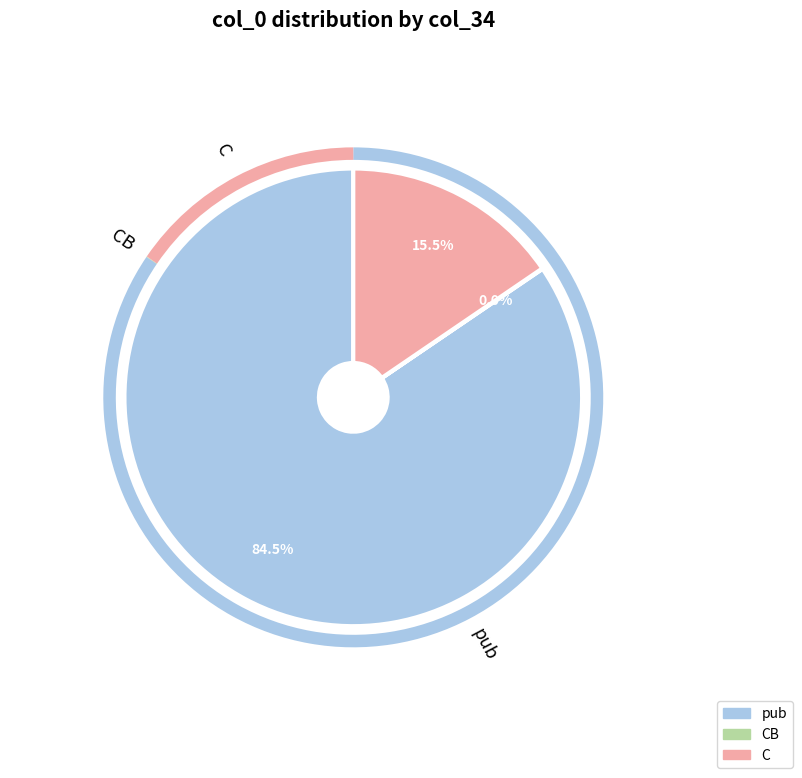

To the nearest percent, what is the combined percentage of CB and C?

16%